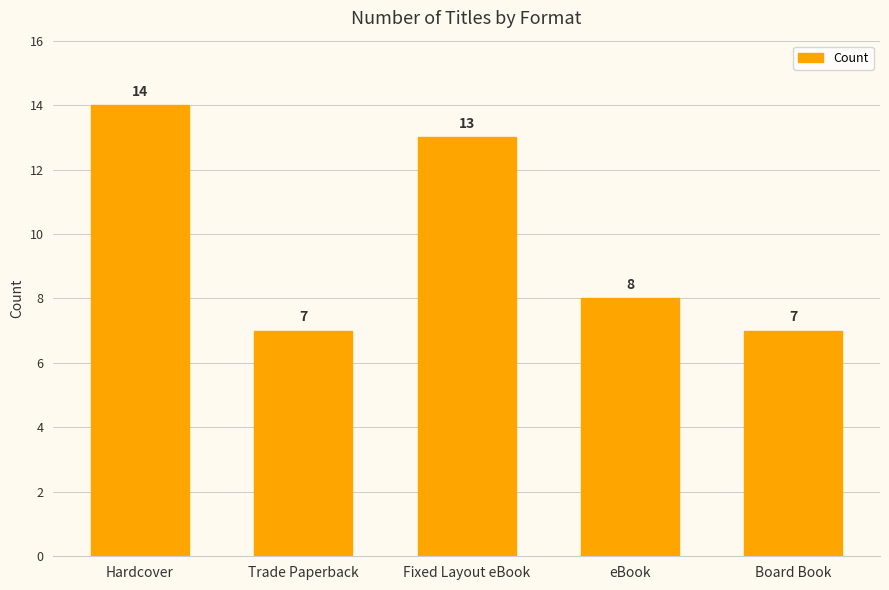

What position from the right is Fixed Layout eBook?

3